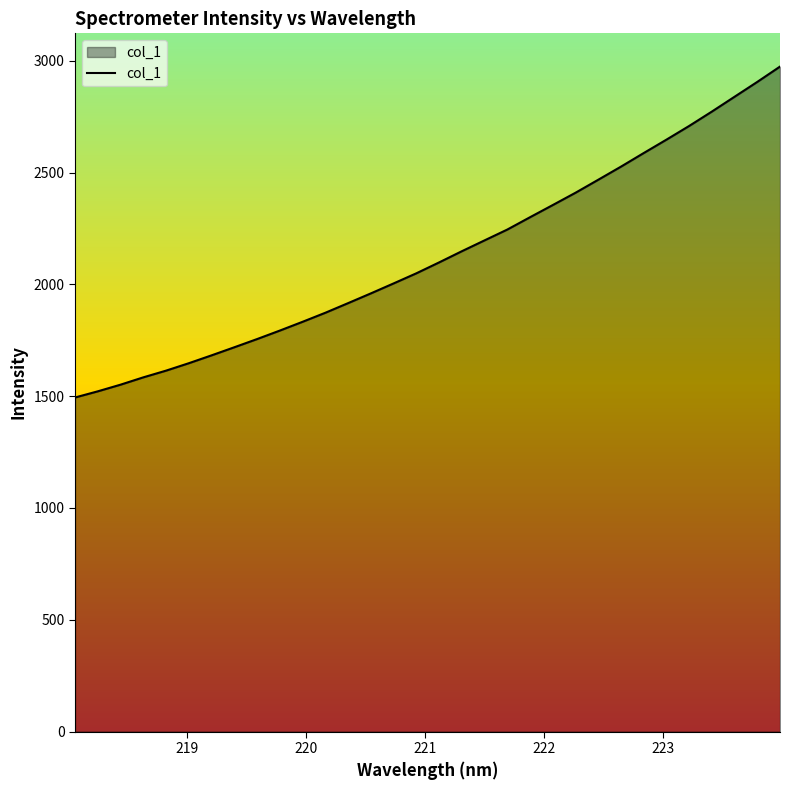

What is the greatest value displayed?

2974.3